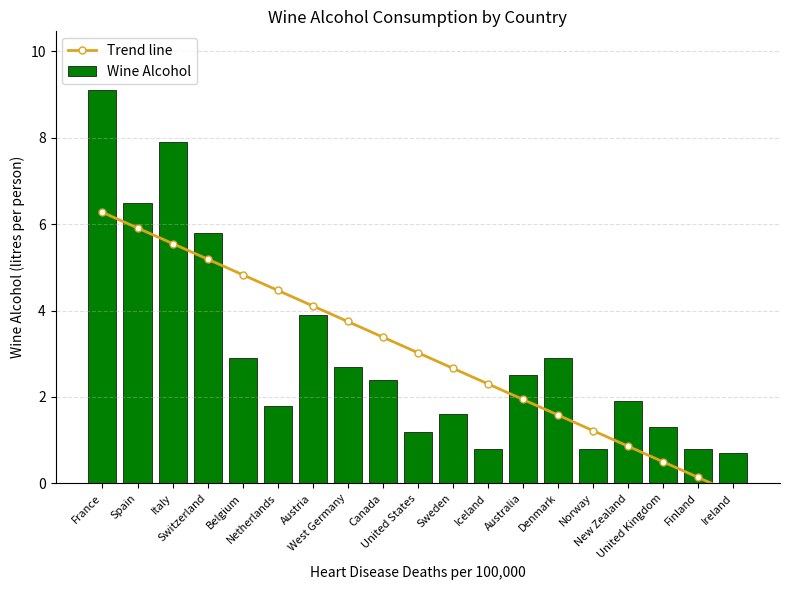

Reading left to right, extract all data points from this chart.

Trend line: France=6.3	Spain=5.9	Italy=5.6	Switzerland=5.2	Belgium=4.8	Netherlands=4.5	Austria=4.1	West Germany=3.7	Canada=3.4	United States=3.0	Sweden=2.7	Iceland=2.3	Australia=1.9	Denmark=1.6	Norway=1.2	New Zealand=0.9	United Kingdom=0.5	Finland=0.1	Ireland=-0.2
Wine Alcohol: France=9.1	Spain=6.5	Italy=7.9	Switzerland=5.8	Belgium=2.9	Netherlands=1.8	Austria=3.9	West Germany=2.7	Canada=2.4	United States=1.2	Sweden=1.6	Iceland=0.8	Australia=2.5	Denmark=2.9	Norway=0.8	New Zealand=1.9	United Kingdom=1.3	Finland=0.8	Ireland=0.7